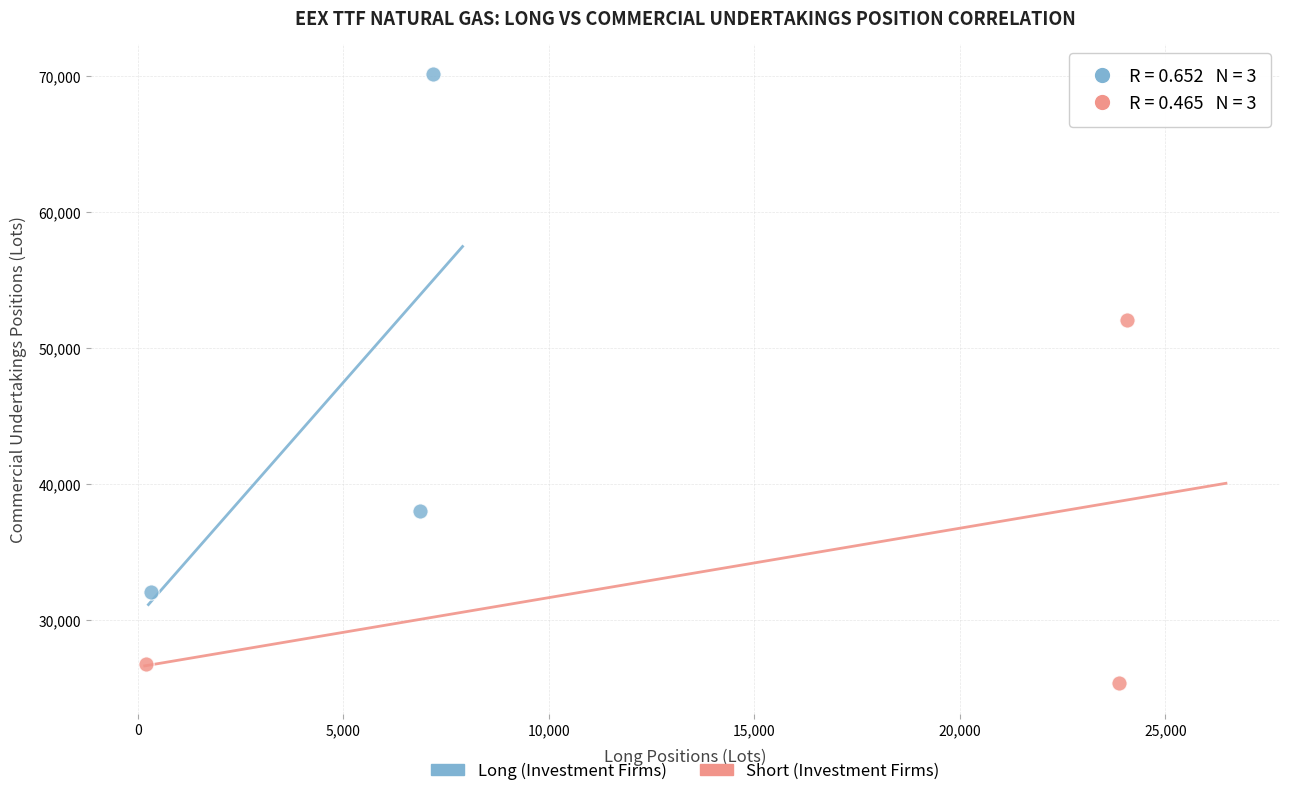

Which series has the widest spread of Y values?

Long (Investment Firms)